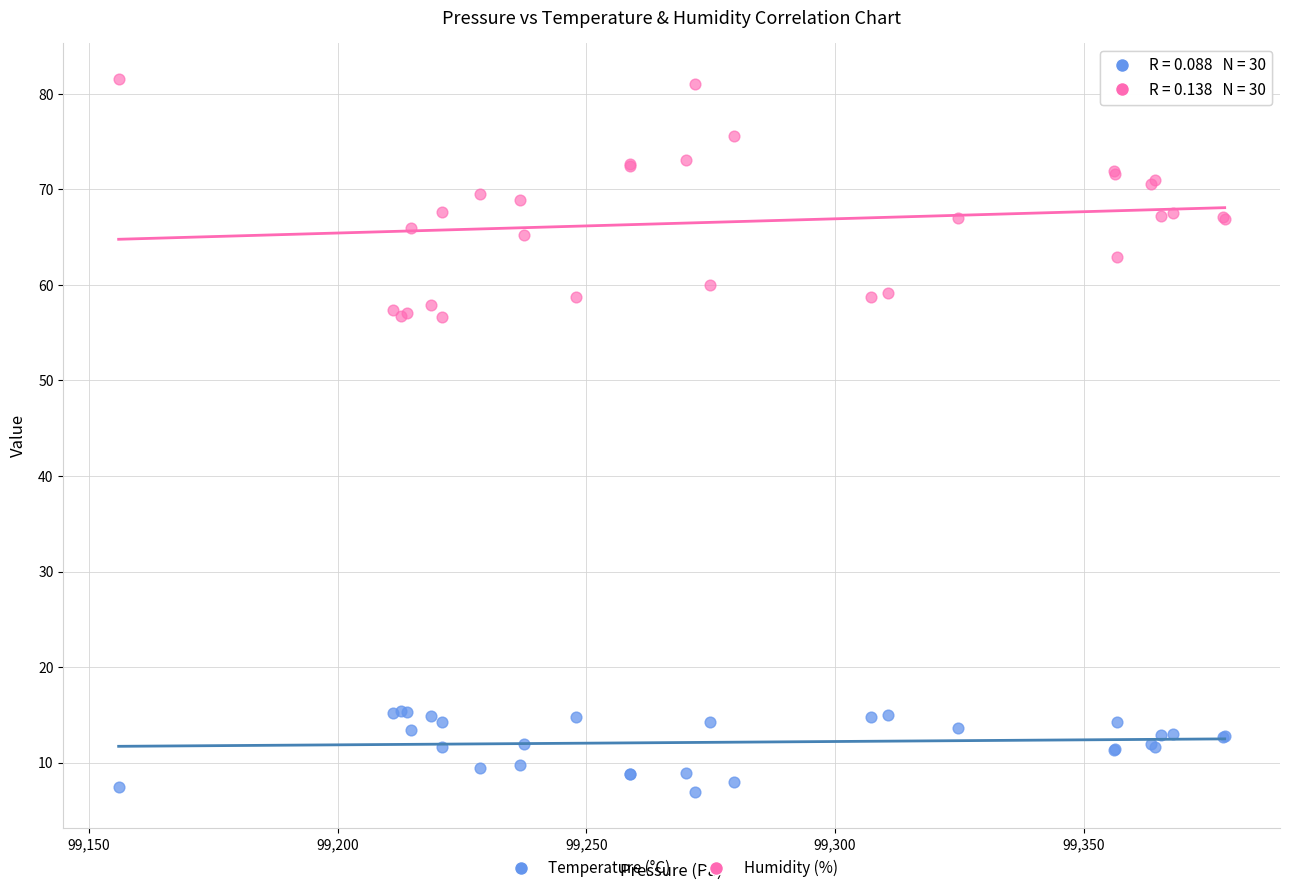

Which series contains the lowest Y value?

Temperature (°C)